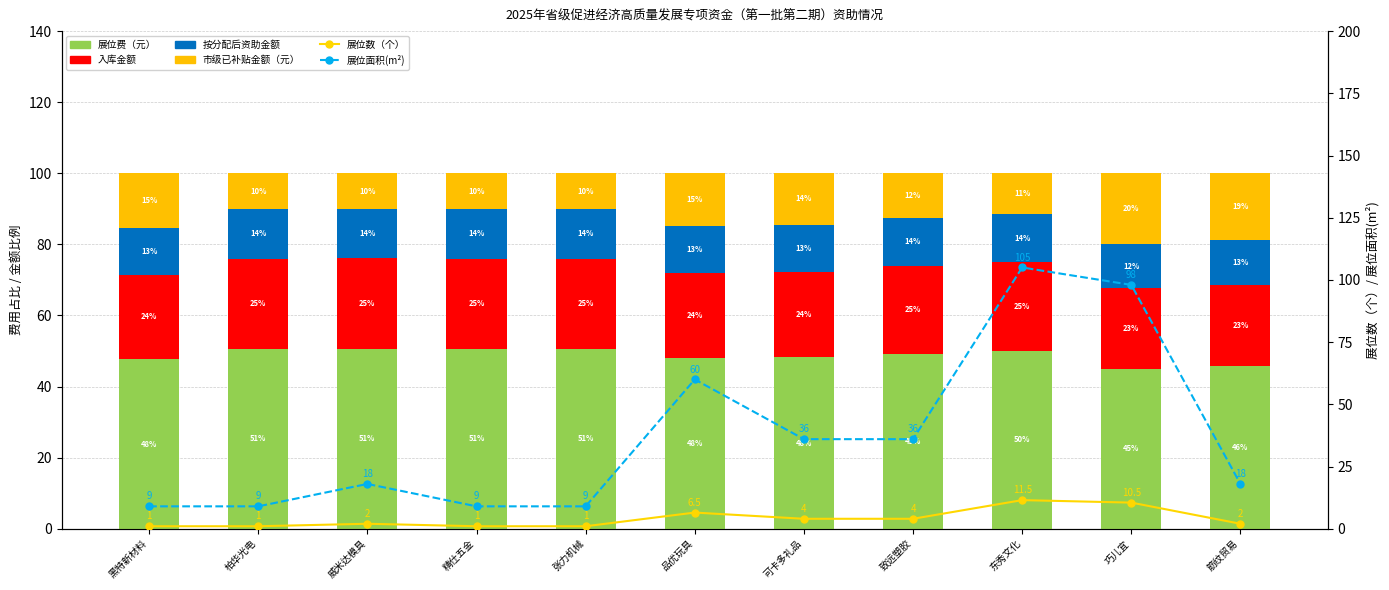

Reading left to right, what are all the values shown in this chart?

展位费（元）: 47.7	50.7	50.7	50.7	50.7	47.9	48.2	49.3	49.9	45.1	45.7
入库金额: 23.8	25.3	25.3	25.3	25.3	24.0	24.1	24.6	25.0	22.5	22.9
按分配后资助金额: 13.1	14.0	13.9	14.0	14.0	13.2	13.3	13.6	13.7	12.4	12.6
市级已补贴金额（元）: 15.3	10.0	10.0	10.0	10.0	15.0	14.4	12.5	11.4	20.0	18.8
展位数（个）: 1.0	1.0	2.0	1.0	1.0	6.5	4.0	4.0	11.5	10.5	2.0
展位面积(m²): 9.0	9.0	18.0	9.0	9.0	60.0	36.0	36.0	105.0	98.0	18.0